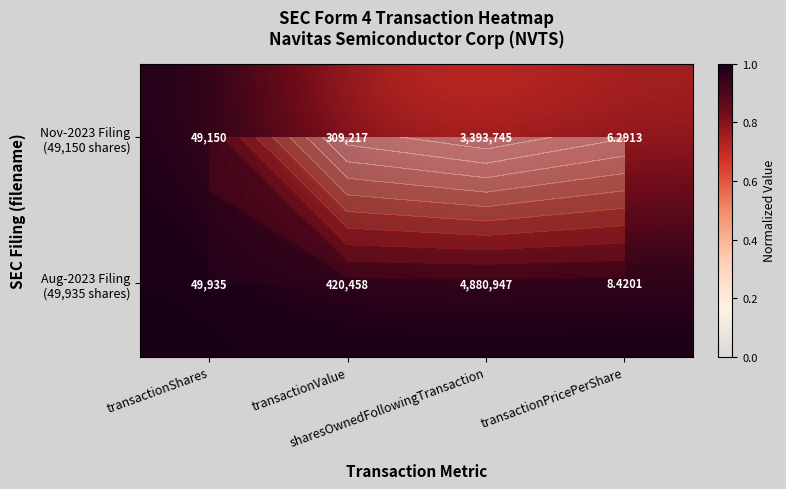

Is it true that Aug-2023 Filing (49,935 shares) equals 0.4 at transactionPricePerShare?

False